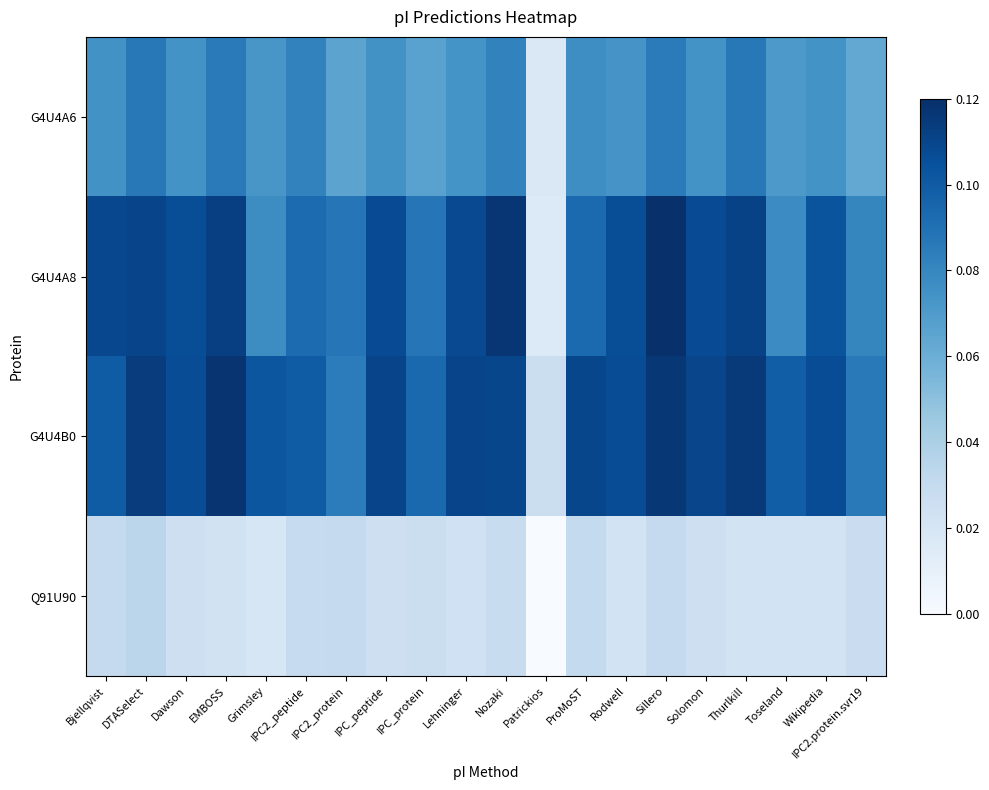

At how many categories does at least one series exceed 0?

20